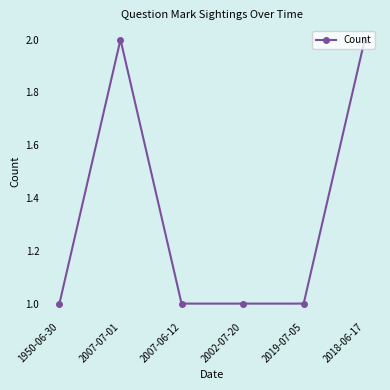

How many lines are shown in the chart?

1